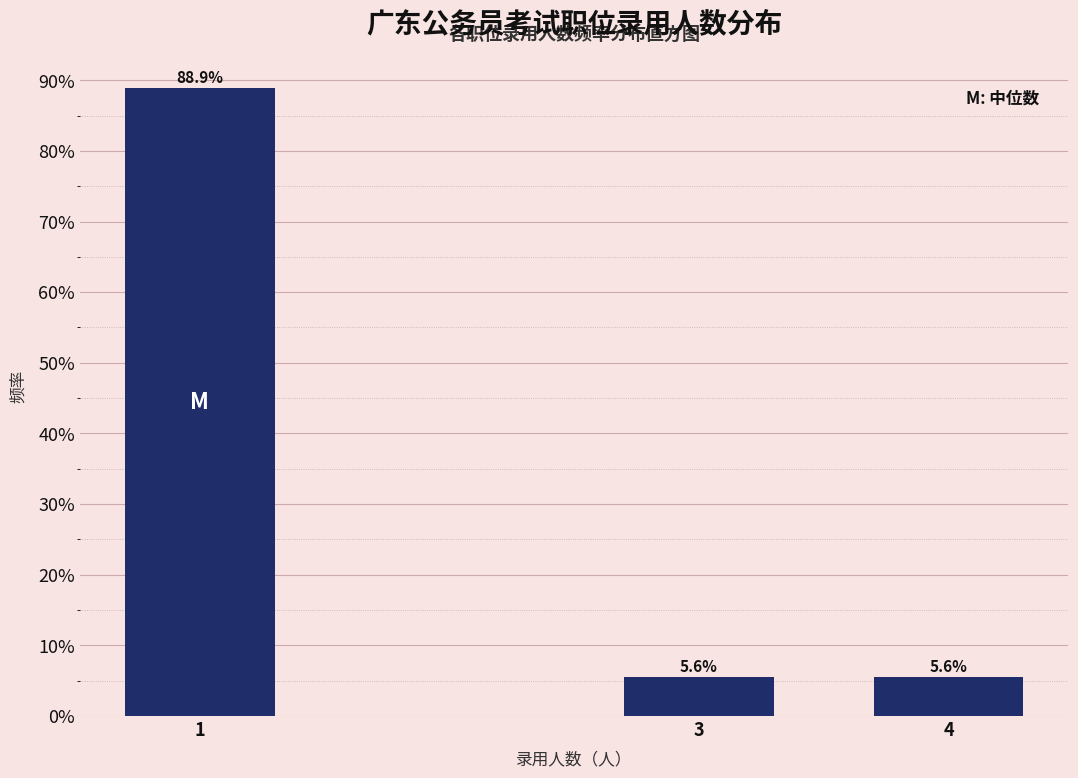

Reading left to right, transcribe all the data shown in this chart.

1=88.9	3=5.6	4=5.6